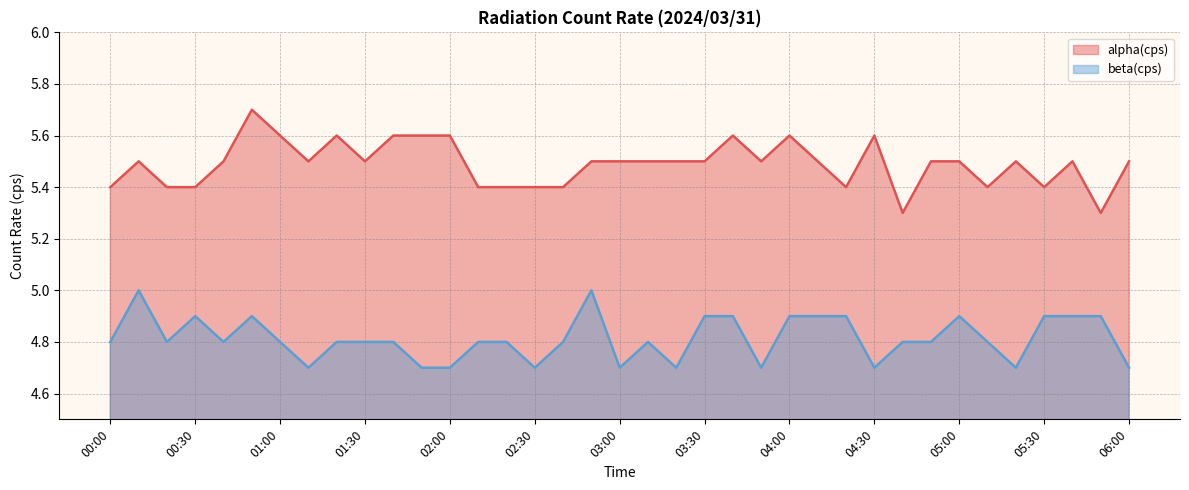

Between 02:20 and 05:10, which is larger?

02:20